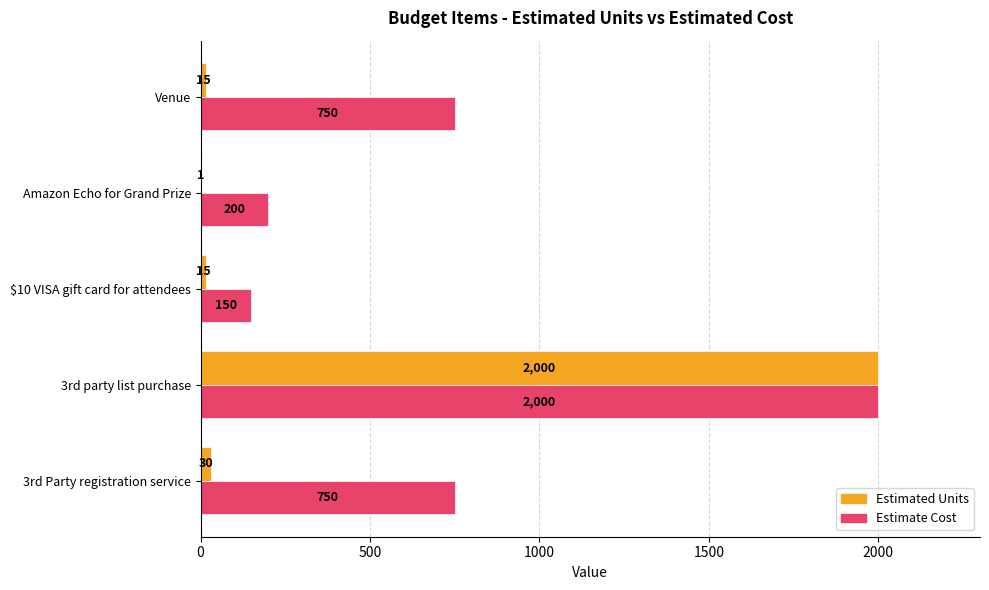

What is the sum of all Estimated Units values?

2061